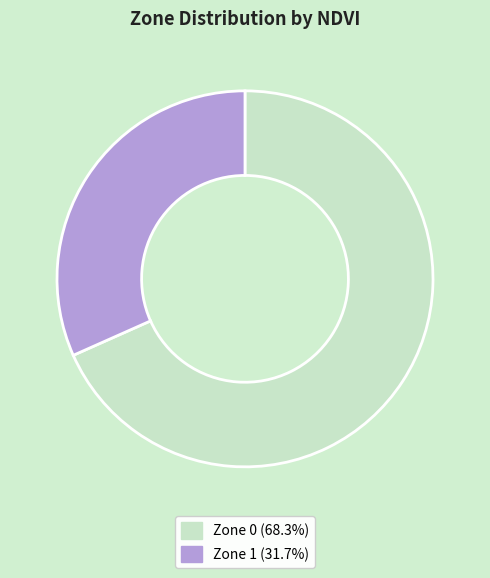

Which slice is the smallest?

Zone 1